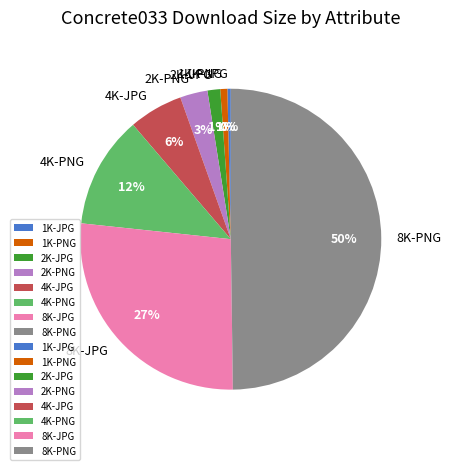

What percentage is the 4K-PNG slice, to the nearest percent?

12%